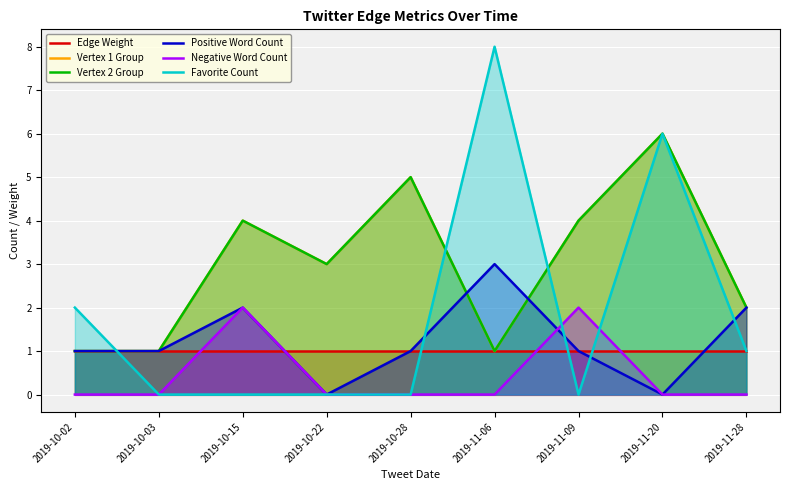

What is the label of the 8th point from the left?

2019-11-20